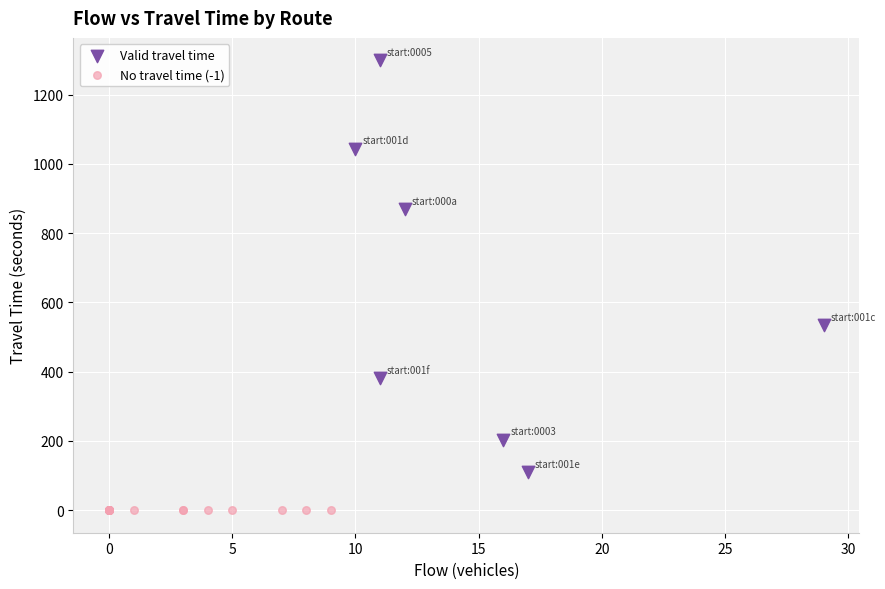

Which series contains the lowest Y value?

No travel time (-1)